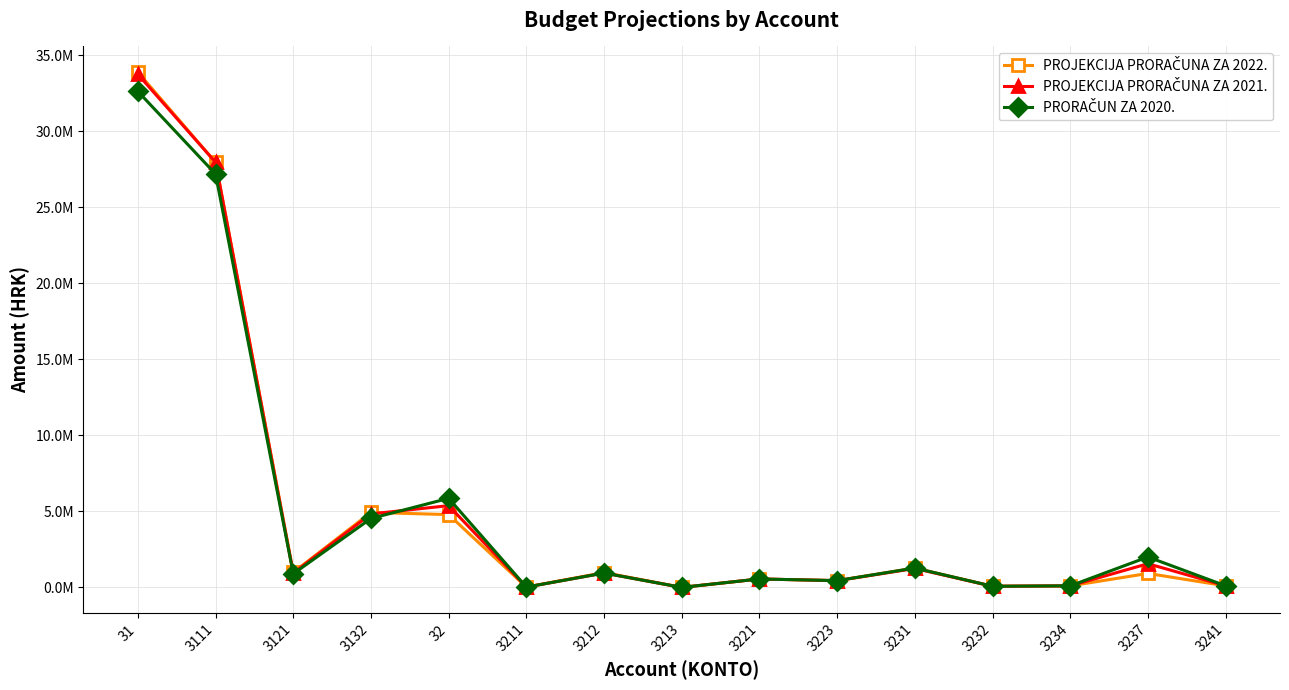

True or false: PROJEKCIJA PRORAČUNA ZA 2022. has a value of 11020752 at 3111.

False